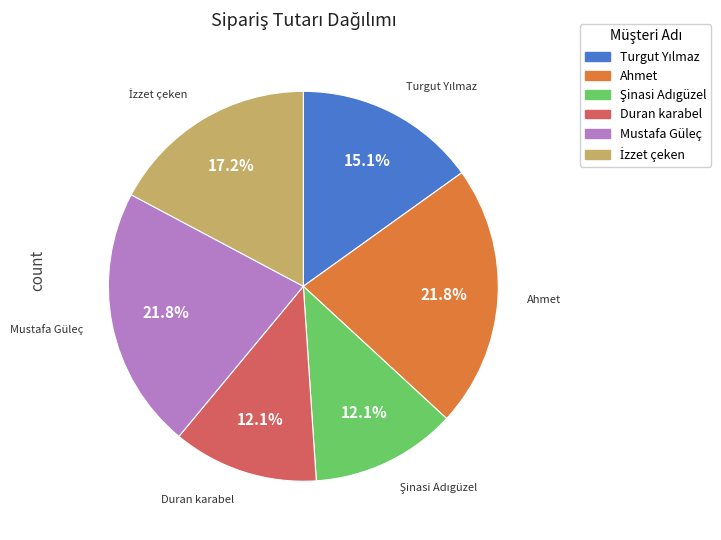

To the nearest percent, what is the difference between the largest and smallest slice percentages?

10%